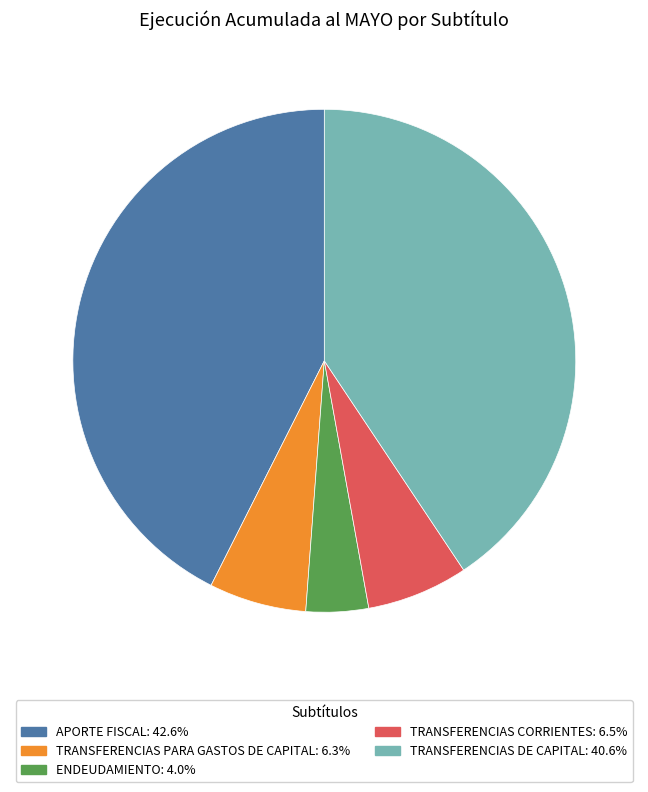

How many slices are in this pie chart?

5